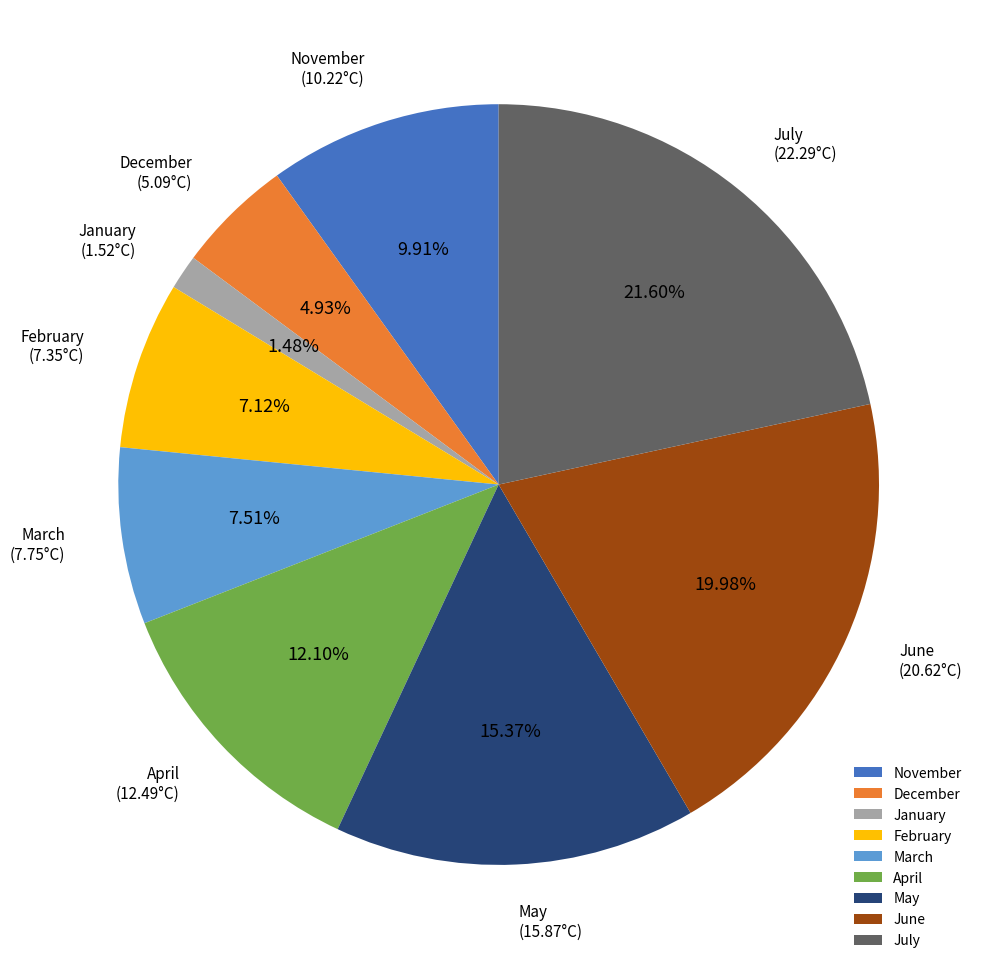

Does March account for over 50% of the chart?

No